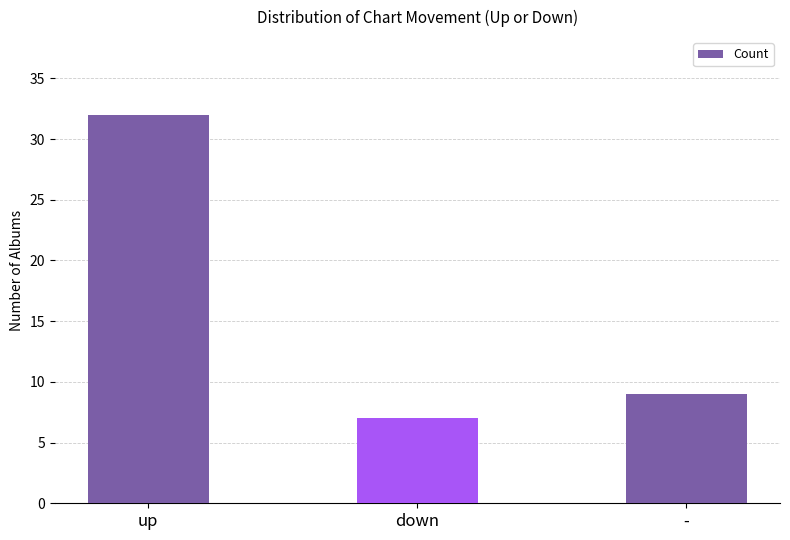

Rank the categories by value from highest to lowest.

up, -, down